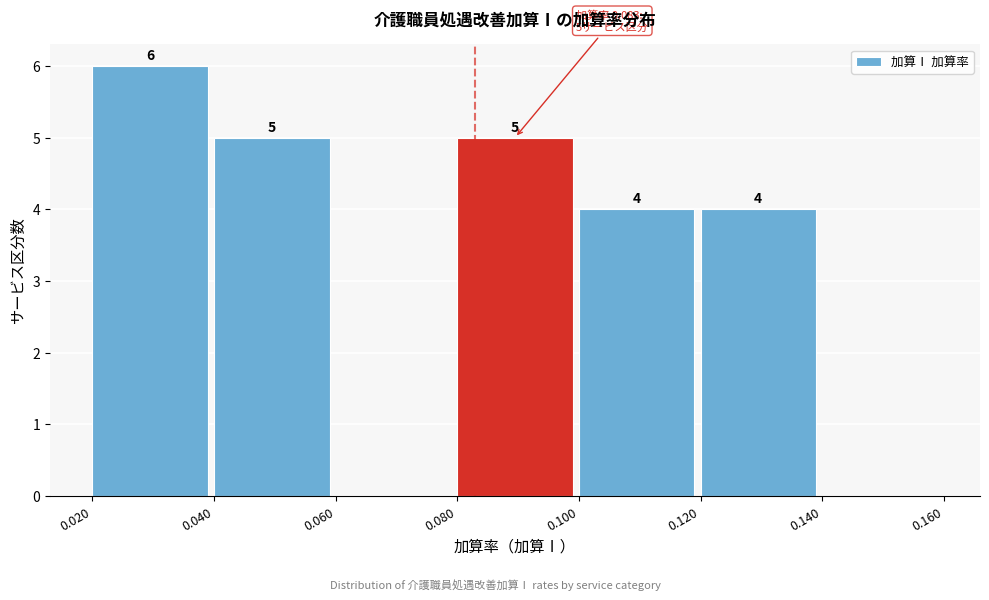

Which range on the x-axis has the tallest bar?

0.020 to 0.040